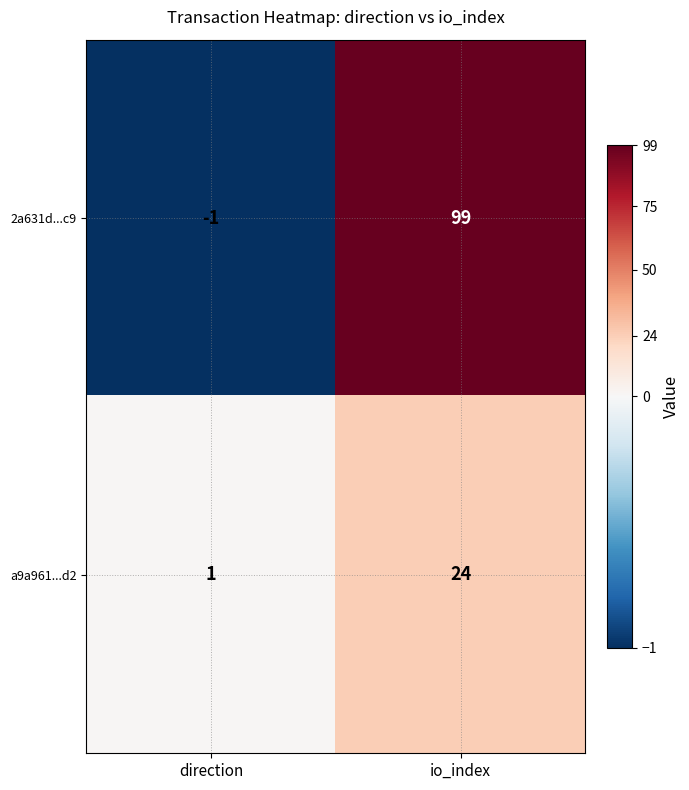

Which label corresponds to the largest value in the chart?

io_index